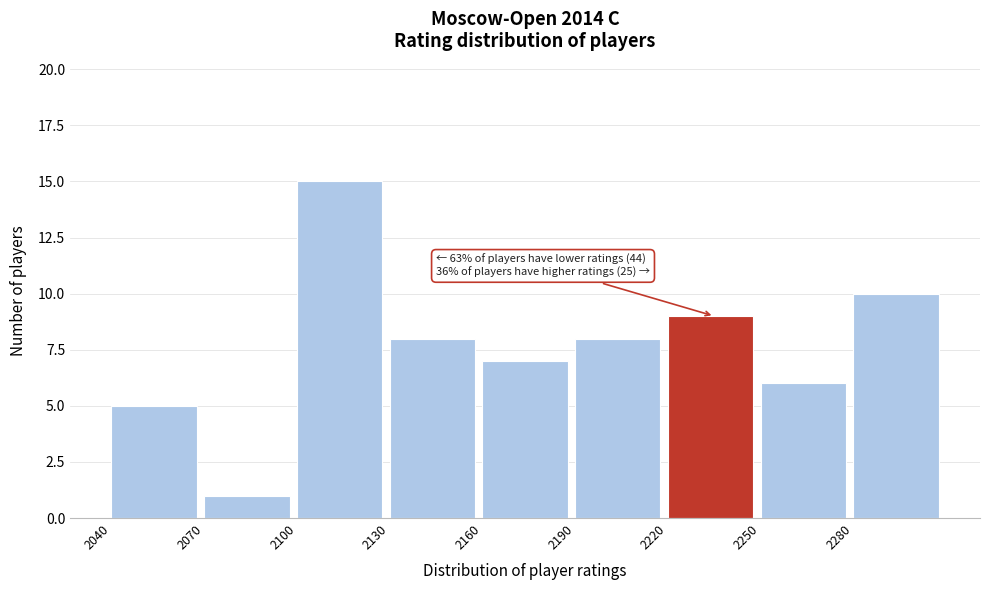

Over which range of the x-axis is the bar tallest?

2100 to 2130